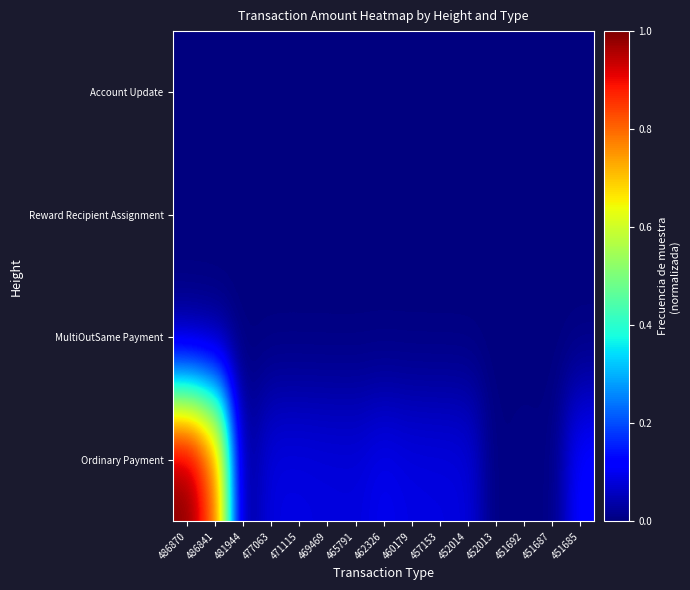

Reading right to left, what are all the values shown in this chart?

Ordinary Payment: 451685=0.1	451687=0.0	451692=0.0	452013=0.0	452014=0.1	457153=0.1	460179=0.1	462326=0.1	465791=0.1	469469=0.1	471115=0.1	477063=0.1	481944=0.0	486841=0.8	486870=1.0
MultiOutSame Payment: 451685=0.0	451687=0.0	451692=0.0	452013=0.0	452014=0.0	457153=0.0	460179=0.0	462326=0.0	465791=0.0	469469=0.0	471115=0.0	477063=0.0	481944=0.0	486841=0.0	486870=0.0
Reward Recipient Assignment: 451685=0.0	451687=0.0	451692=0.0	452013=0.0	452014=0.0	457153=0.0	460179=0.0	462326=0.0	465791=0.0	469469=0.0	471115=0.0	477063=0.0	481944=0.0	486841=0.0	486870=0.0
Account Update: 451685=0.0	451687=0.0	451692=0.0	452013=0.0	452014=0.0	457153=0.0	460179=0.0	462326=0.0	465791=0.0	469469=0.0	471115=0.0	477063=0.0	481944=0.0	486841=0.0	486870=0.0